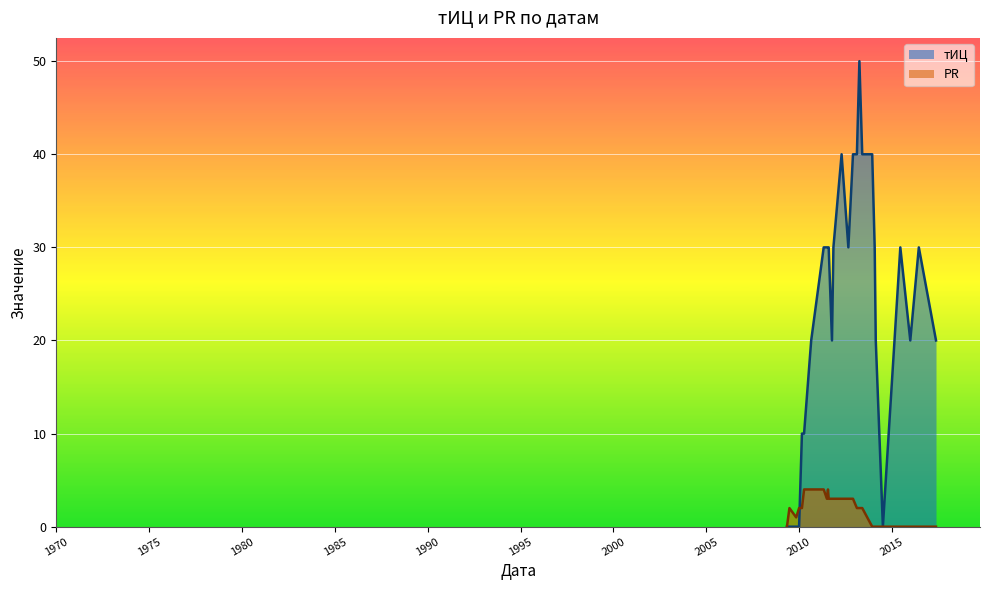

Count the number of categories in the chart.

27